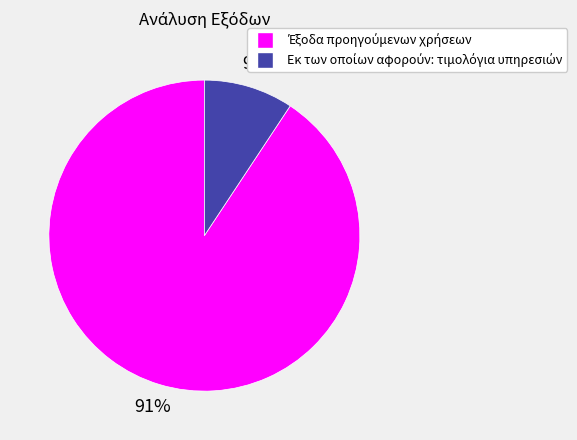

To the nearest percent, what is the average slice percentage?

50%